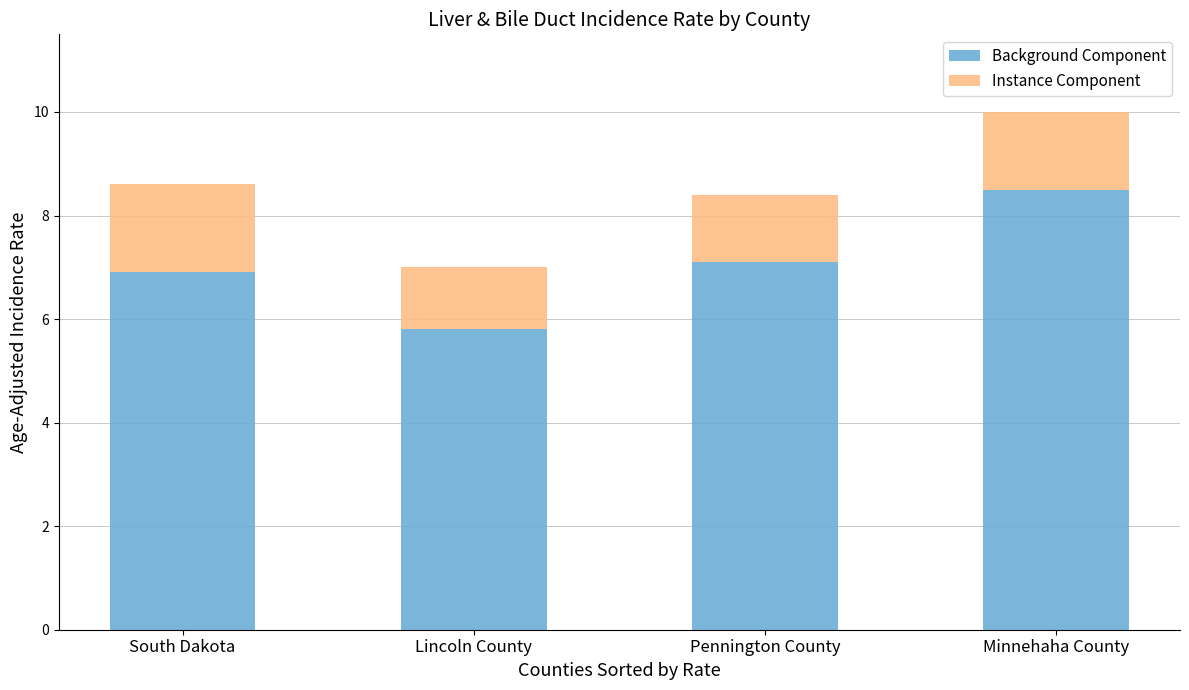

What is the difference between the Background Component values at Minnehaha County and Pennington County?

1.4